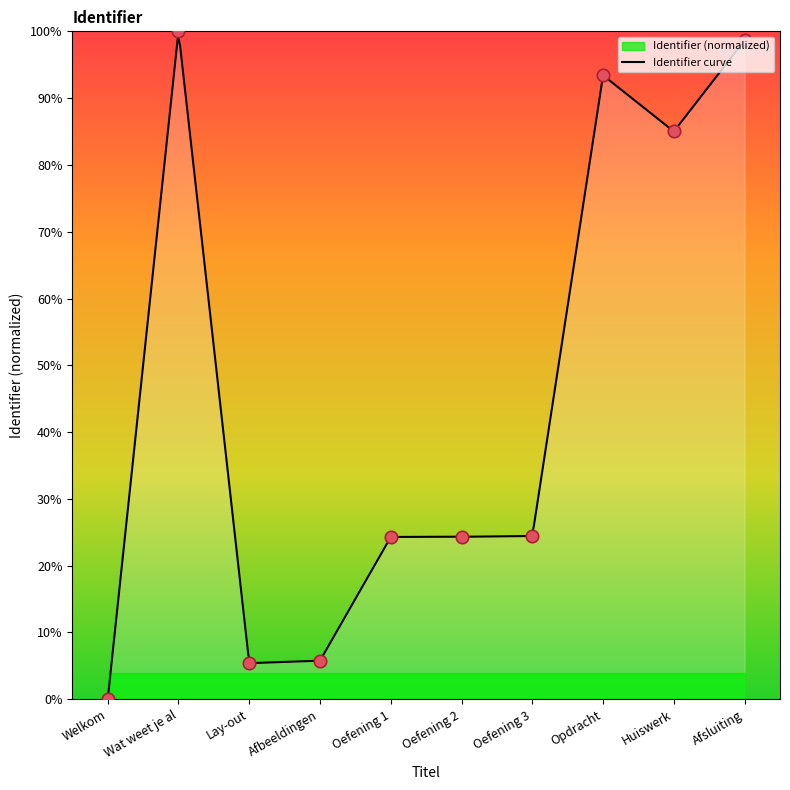

What is the change in value from Oefening 1 to Opdracht?

+69.1